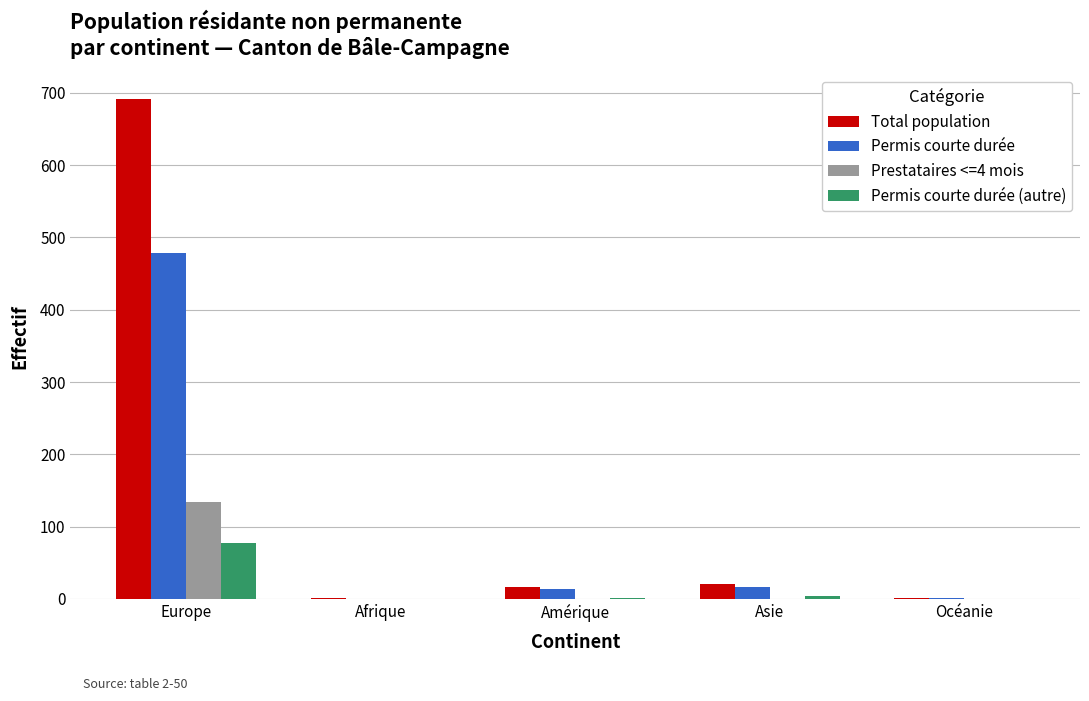

Which series has the largest total across all categories?

Total population